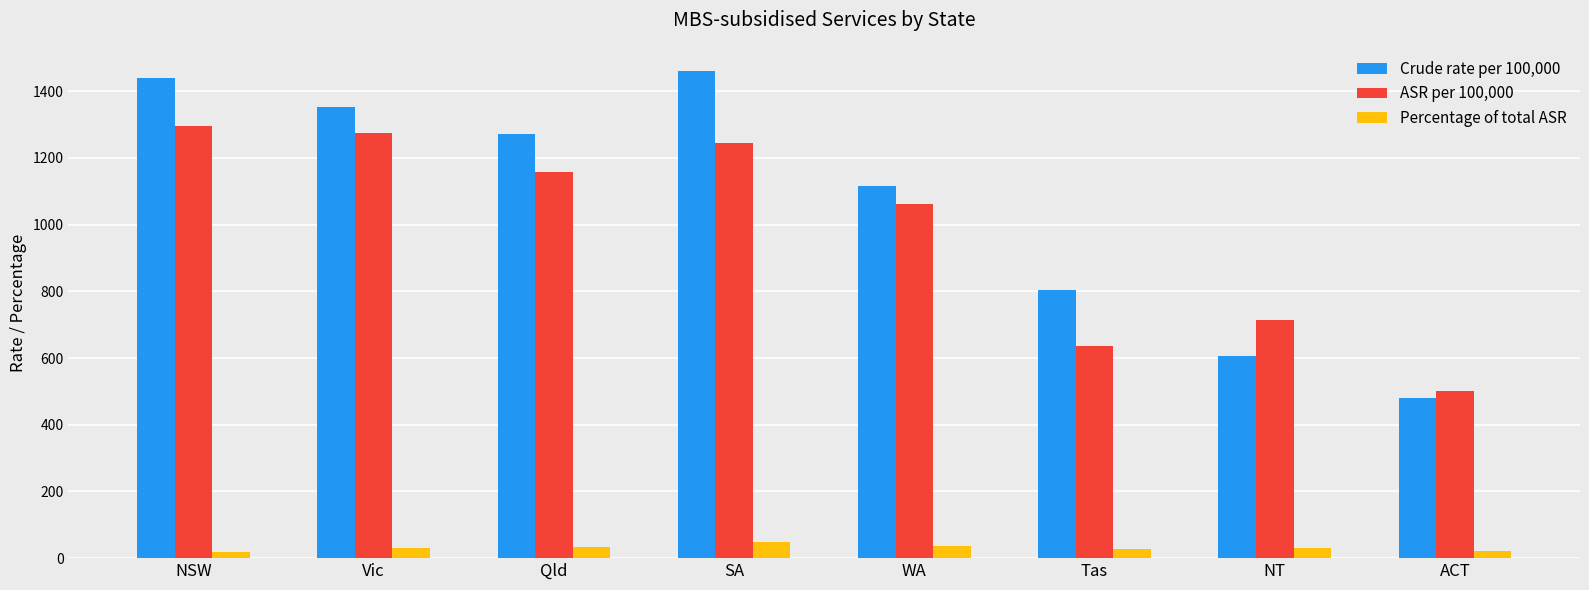

Between SA and WA, which series saw the biggest shift?

Crude rate per 100,000